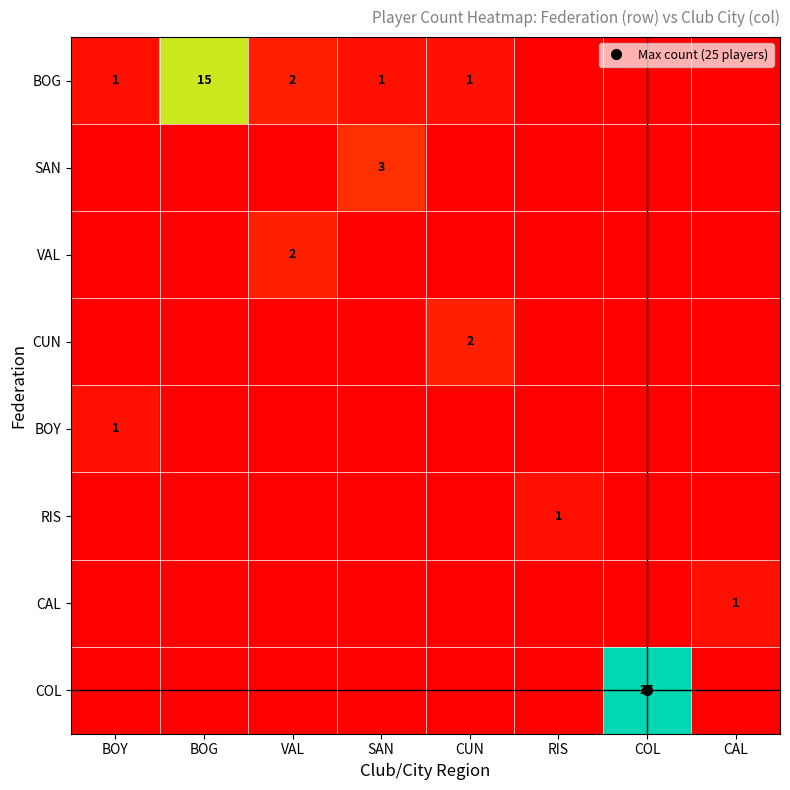

Between SAN and CUN, which series saw the biggest shift?

SAN